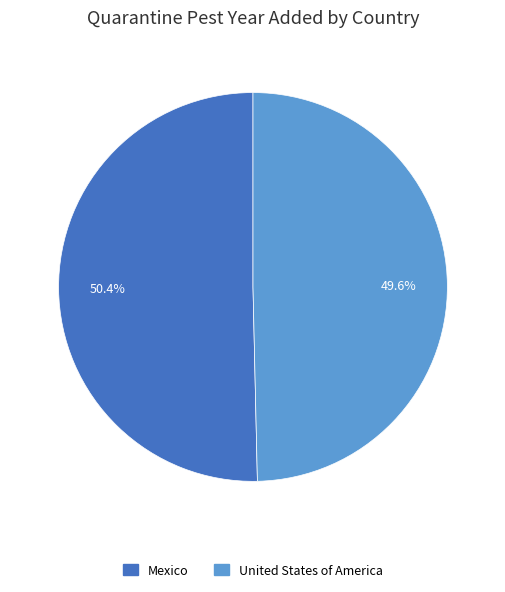

To the nearest percent, what is the average slice percentage?

50%